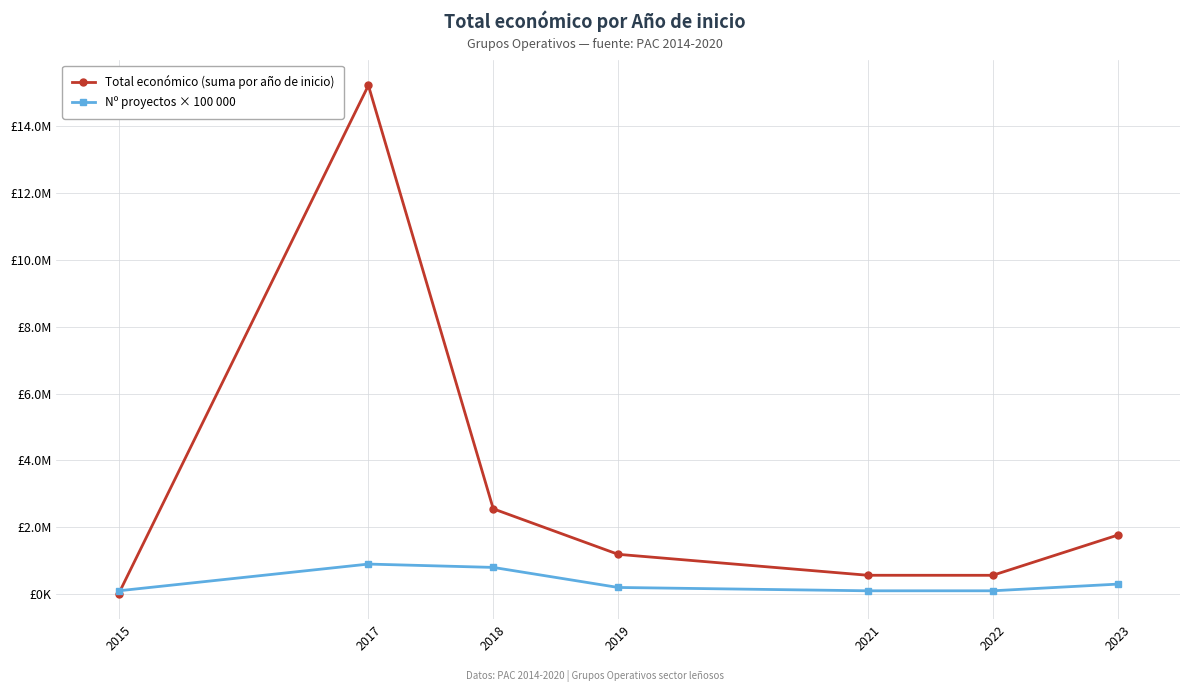

Reading left to right, transcribe all the data shown in this chart.

Total económico (suma por año de inicio): 12250	15224872	2553671	1191835	564758	563721	1765625
Nº proyectos × 100 000: 100000	900000	800000	200000	100000	100000	300000